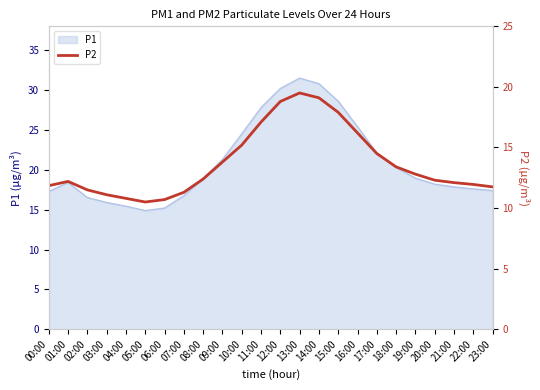

List the labels in order of value, largest first.

13:00, 14:00, 12:00, 15:00, 11:00, 16:00, 10:00, 17:00, 09:00, 18:00, 19:00, 08:00, 20:00, 01:00, 21:00, 22:00, 00:00, 23:00, 02:00, 07:00, 03:00, 04:00, 06:00, 05:00